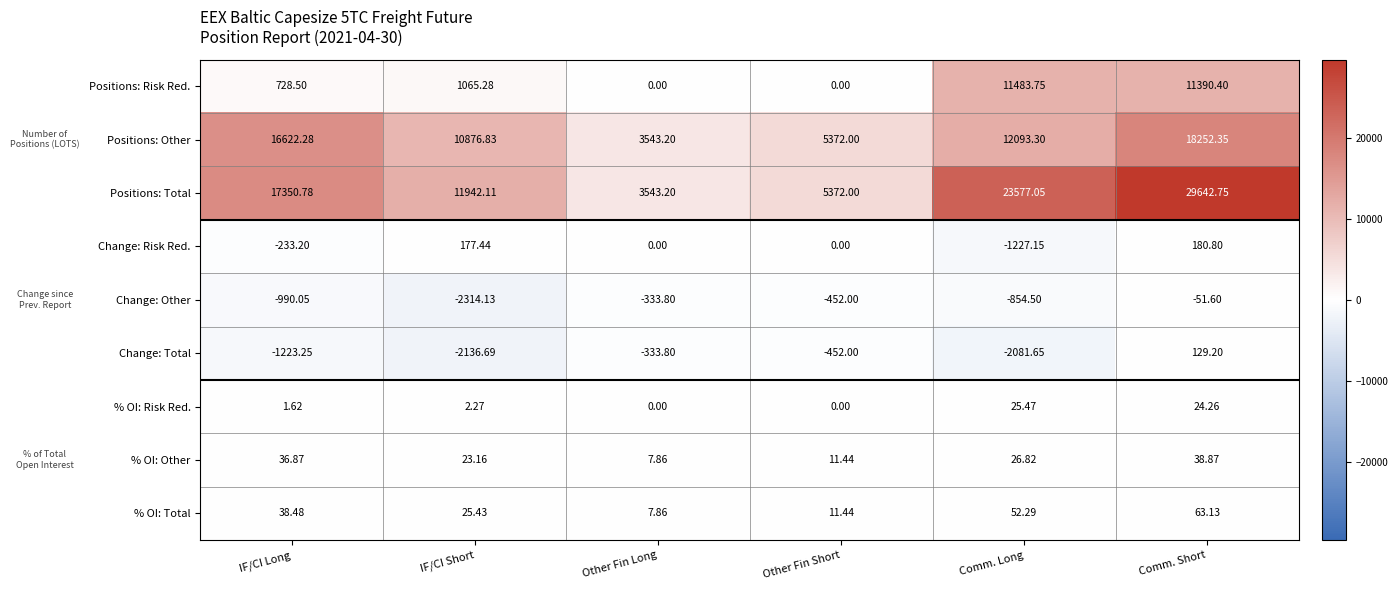

At how many categories does at least one series exceed 14079?

3